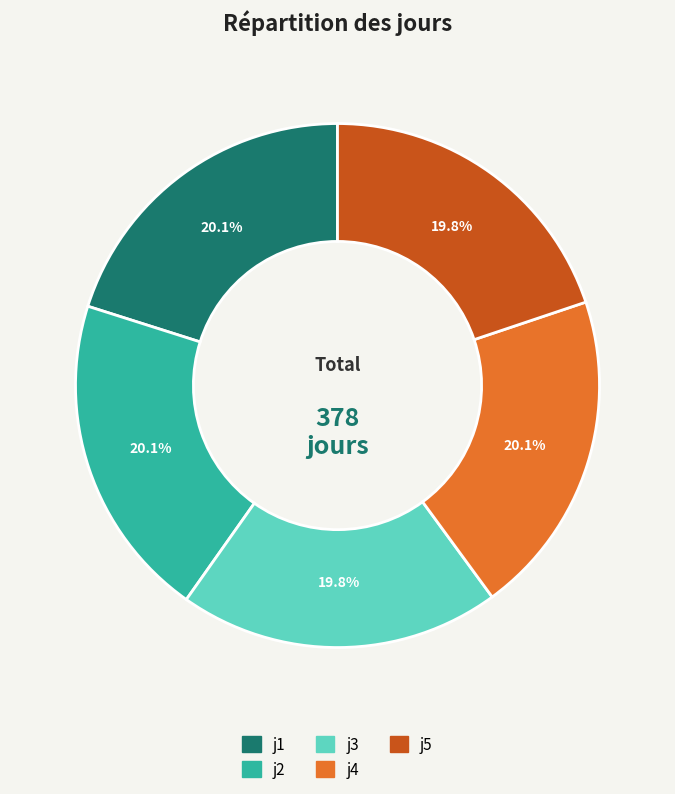

Approximately how many times larger is the value at j2 compared to j1?

1.0